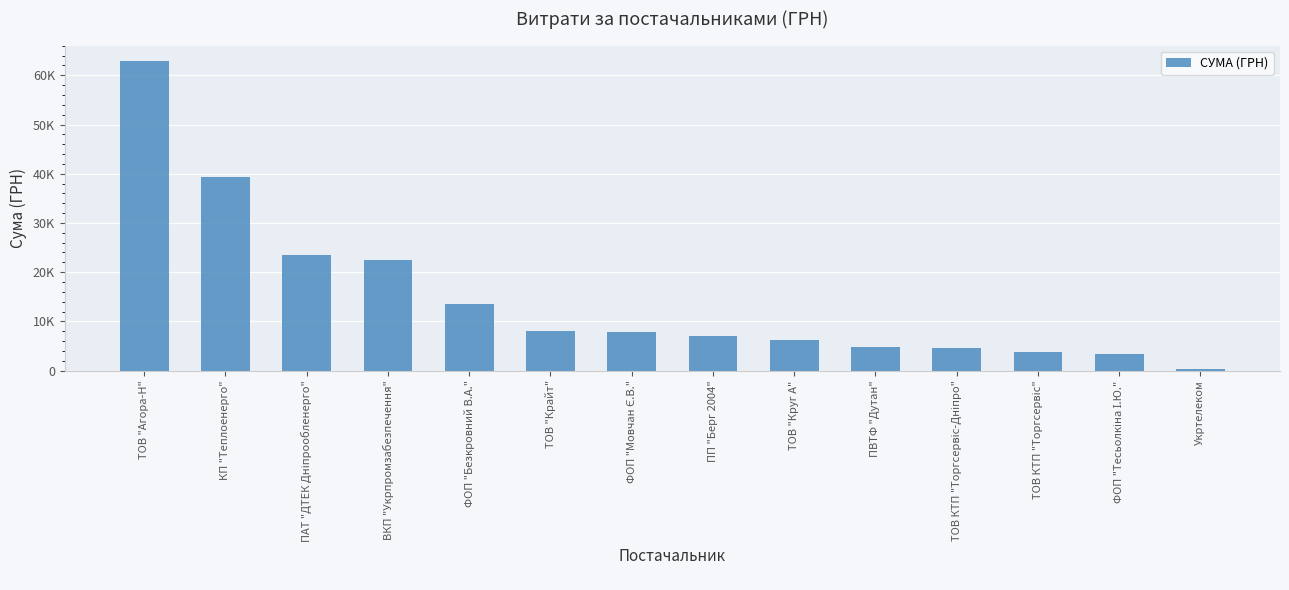

What is the ratio of the value at ПВТФ "Дутан" to the value at ФОП "Мовчан Є.В."?

0.6